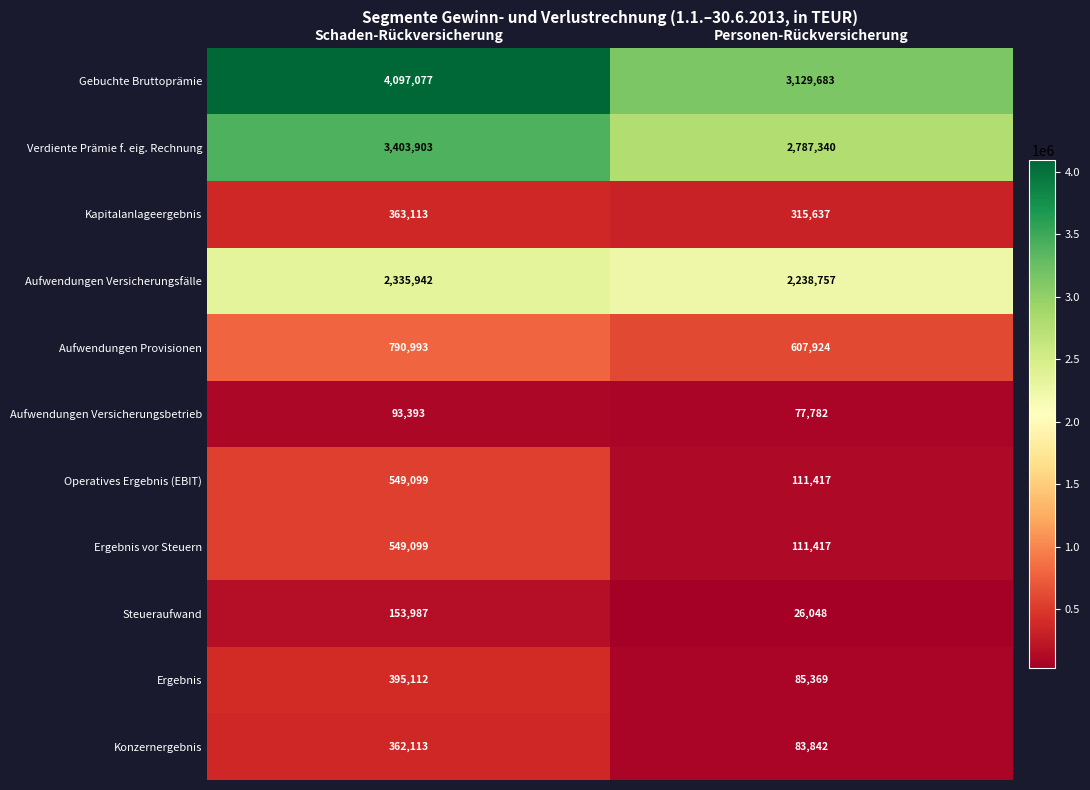

What is the difference between the maximum and minimum values in the Gebuchte Bruttoprämie series?

967394